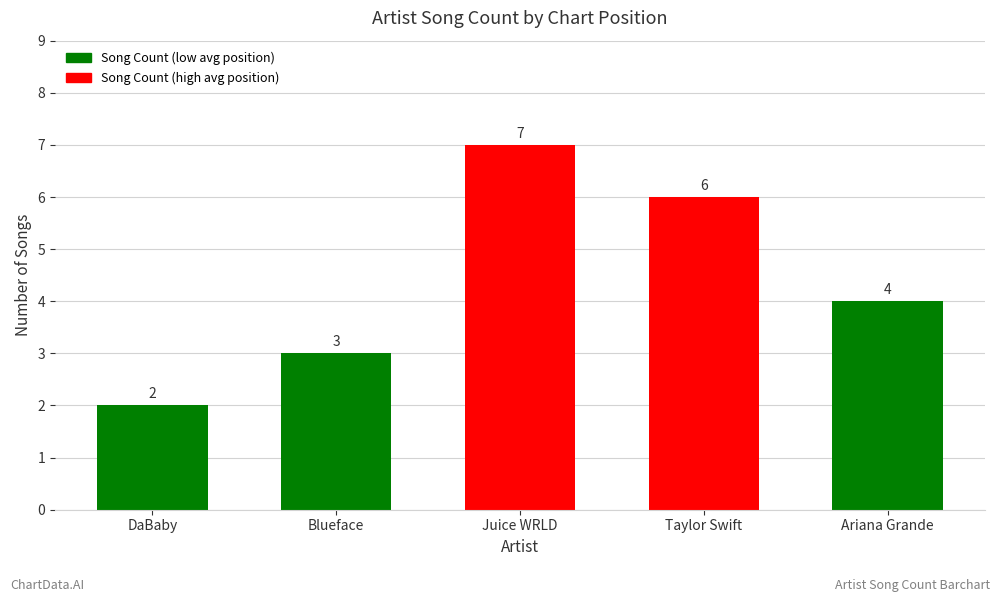

What is the sum of all values?

22